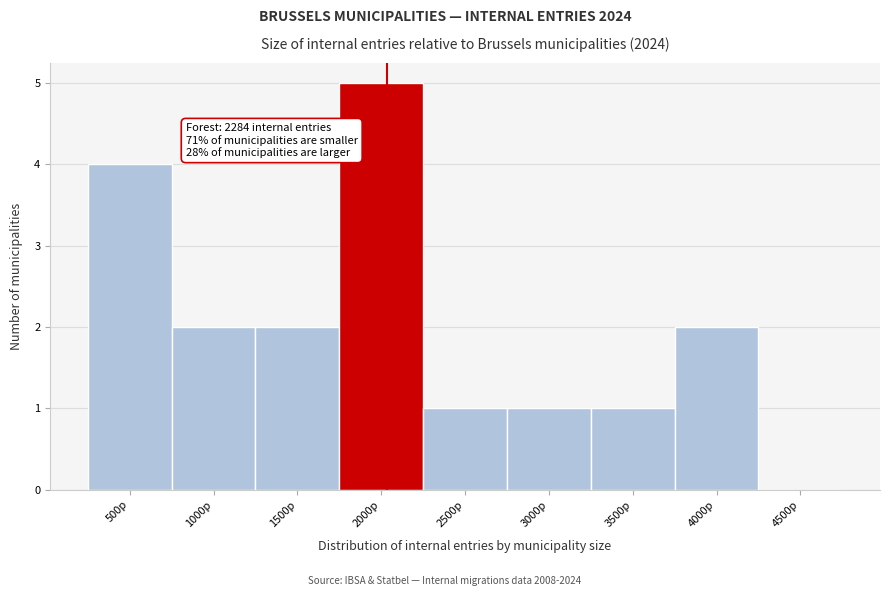

Reading left to right, extract all data points from this chart.

500p=4	1000p=2	1500p=2	2000p=5	2500p=1	3000p=1	3500p=1	4000p=2	4500p=0